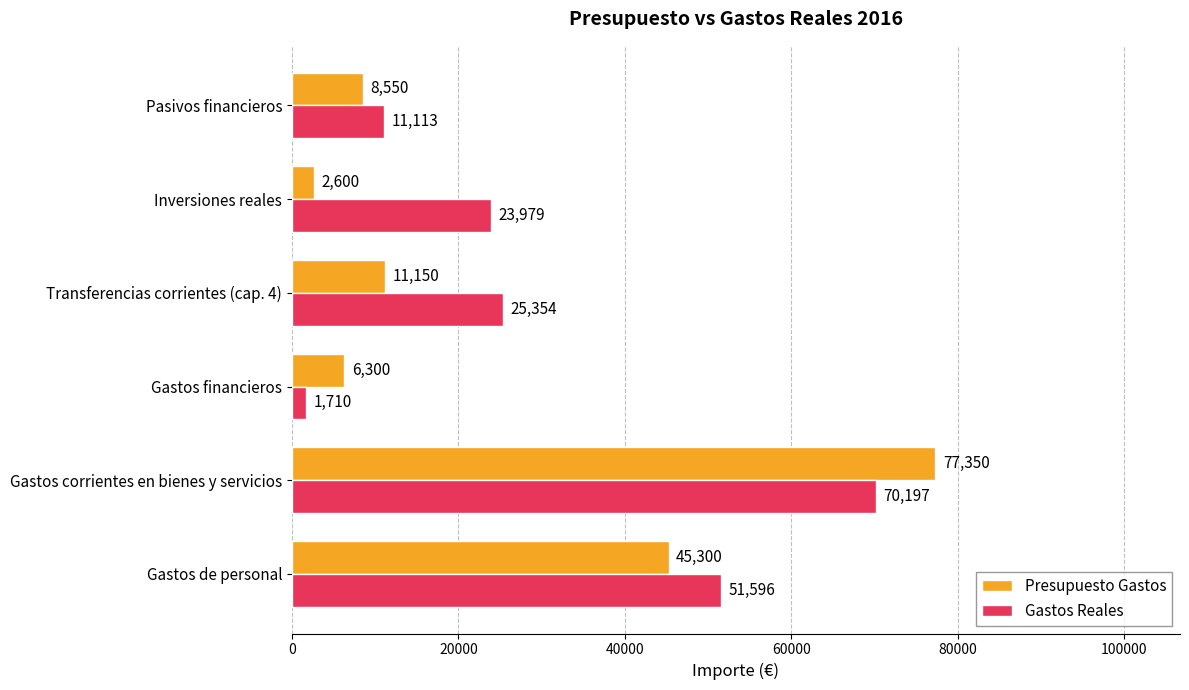

The Presupuesto Gastos series shows 12111.2 at Pasivos financieros. True or false?

False